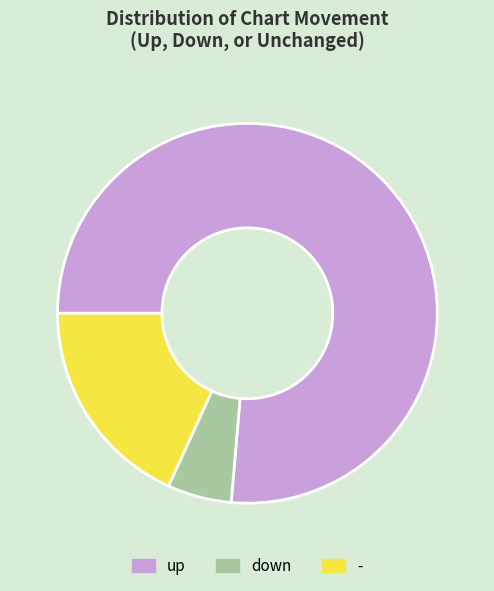

True or false: - accounts for 29% of the total.

False